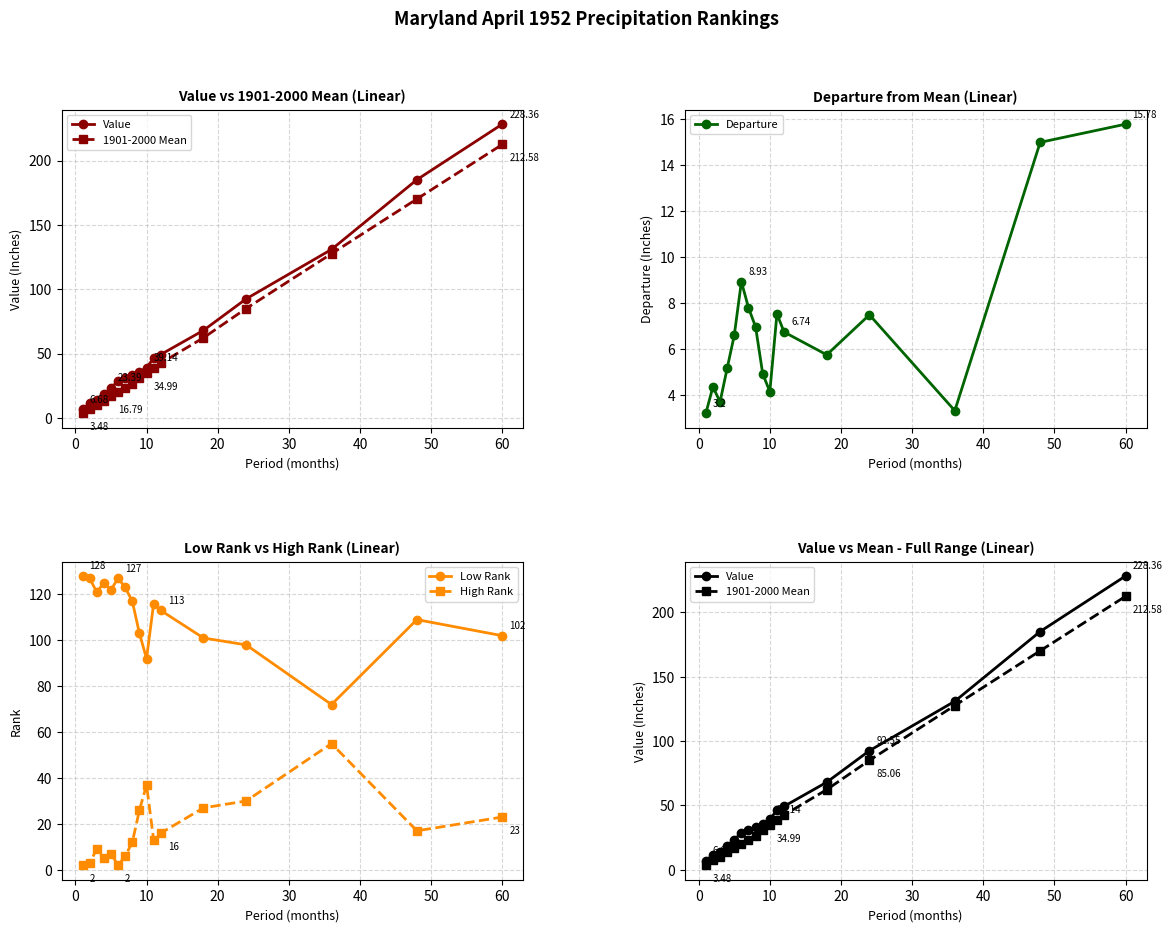

How many interior local peaks does the Departure series have?

4